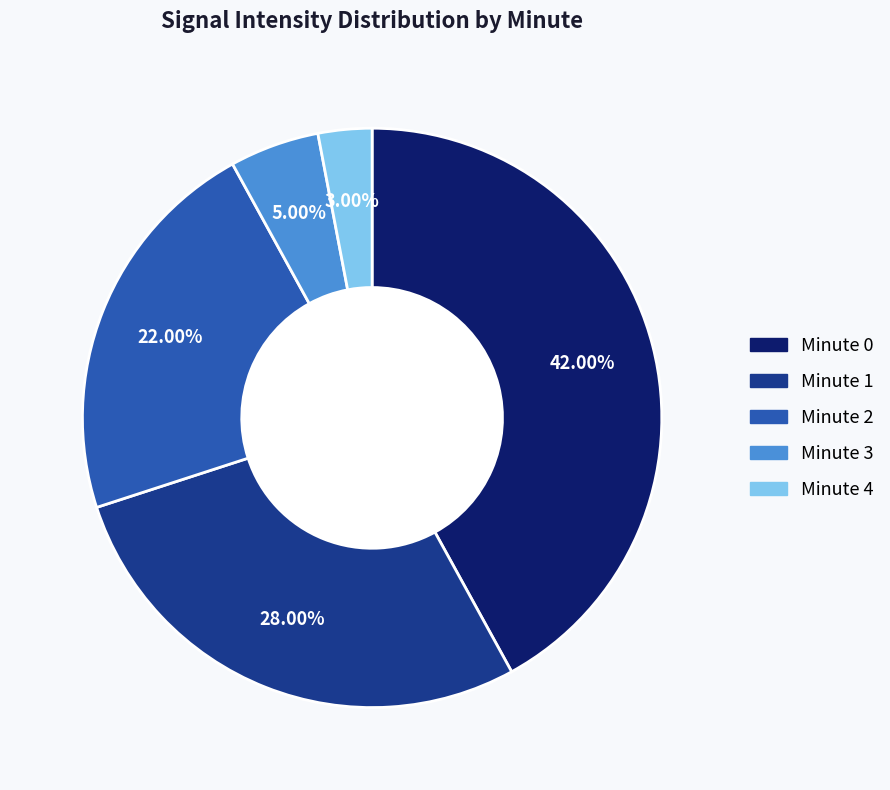

Does any single category account for the majority?

No